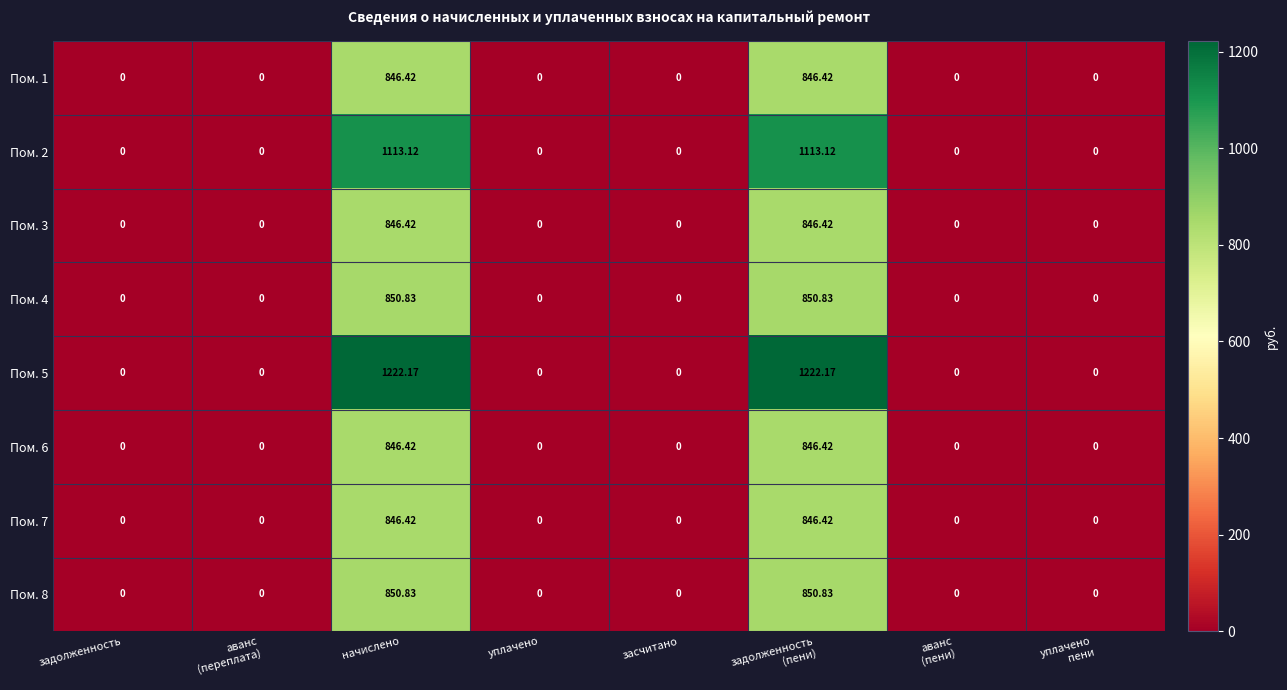

Is the value of Пом. 2 at начислено greater than the value of Пом. 8 at засчитано?

Yes